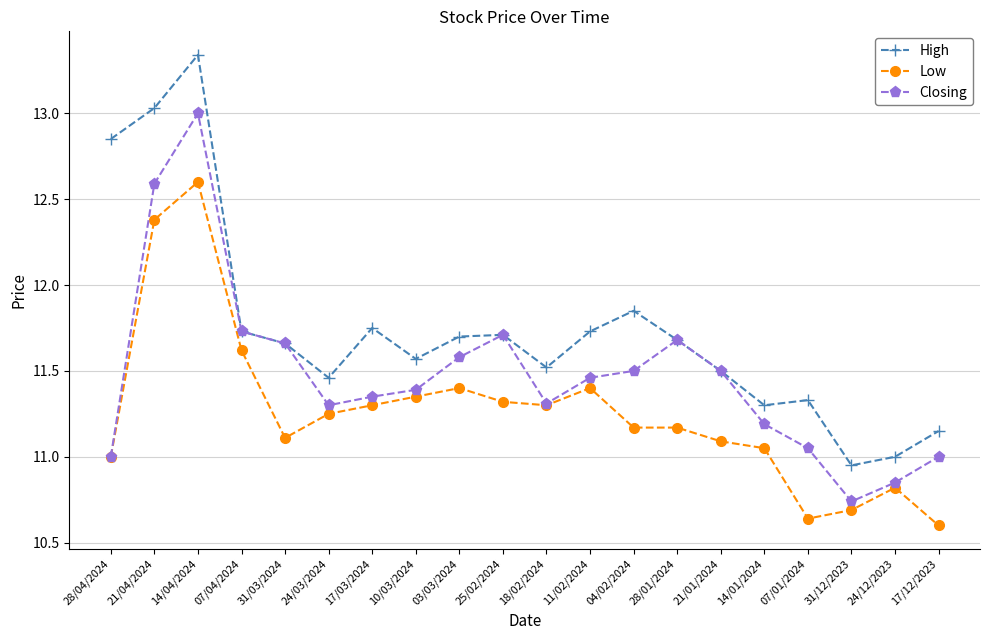

What position from the right is 04/02/2024?

8